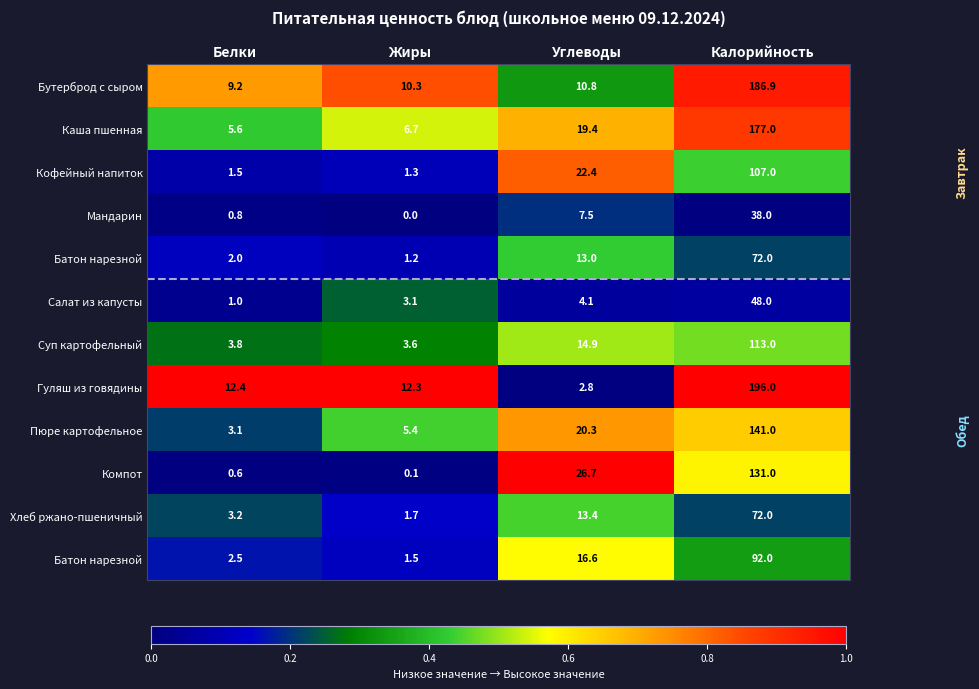

At which category does the chart reach its minimum across all series?

Жиры